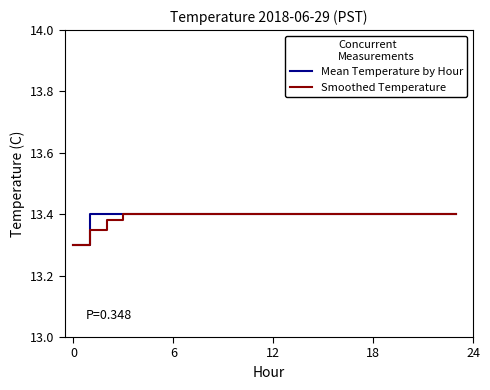

What are all the series names shown in the legend?

Mean Temperature by Hour, Smoothed Temperature